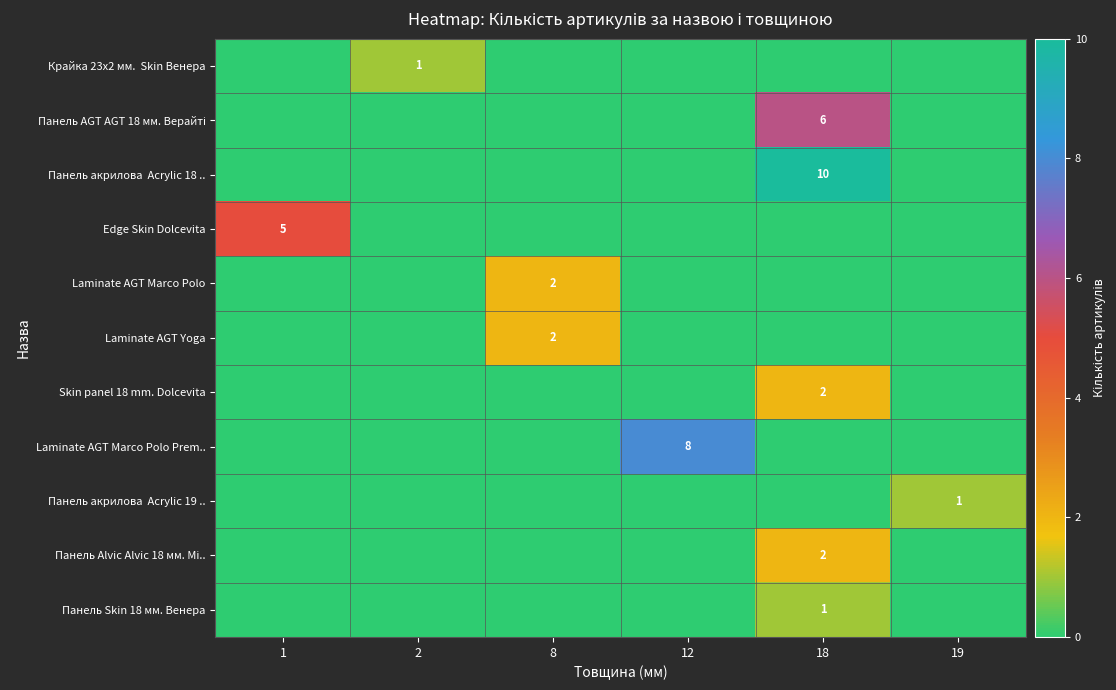

The value of Панель Skin 18 мм. Венера at 19 is 0. True or false?

True